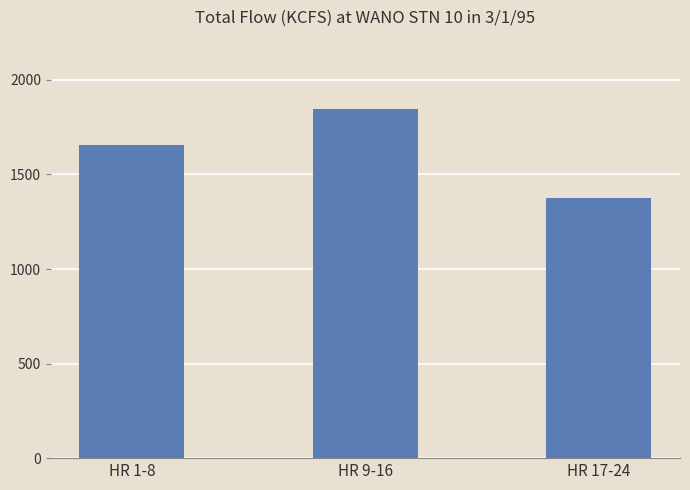

Rank the categories by value from lowest to highest.

HR 17-24, HR 1-8, HR 9-16